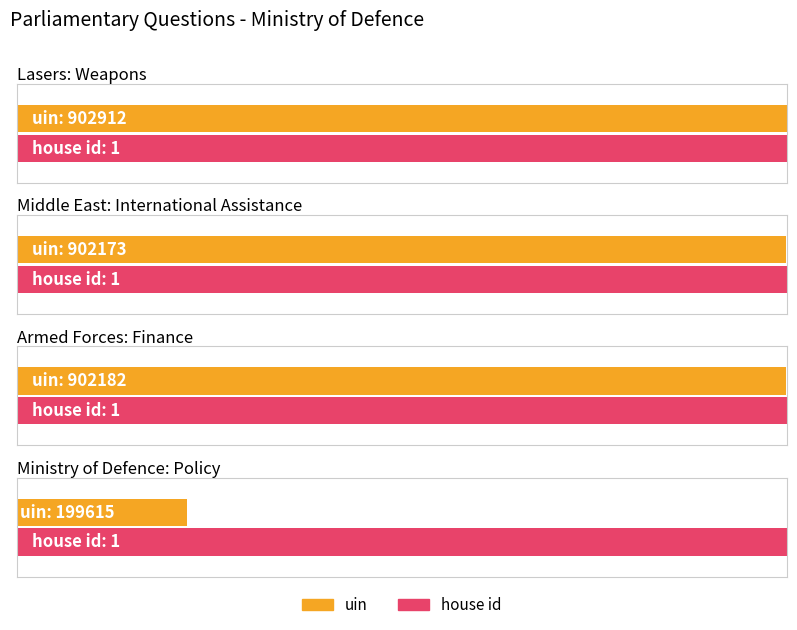

The house id series shows 1 at Armed Forces: Finance. True or false?

False